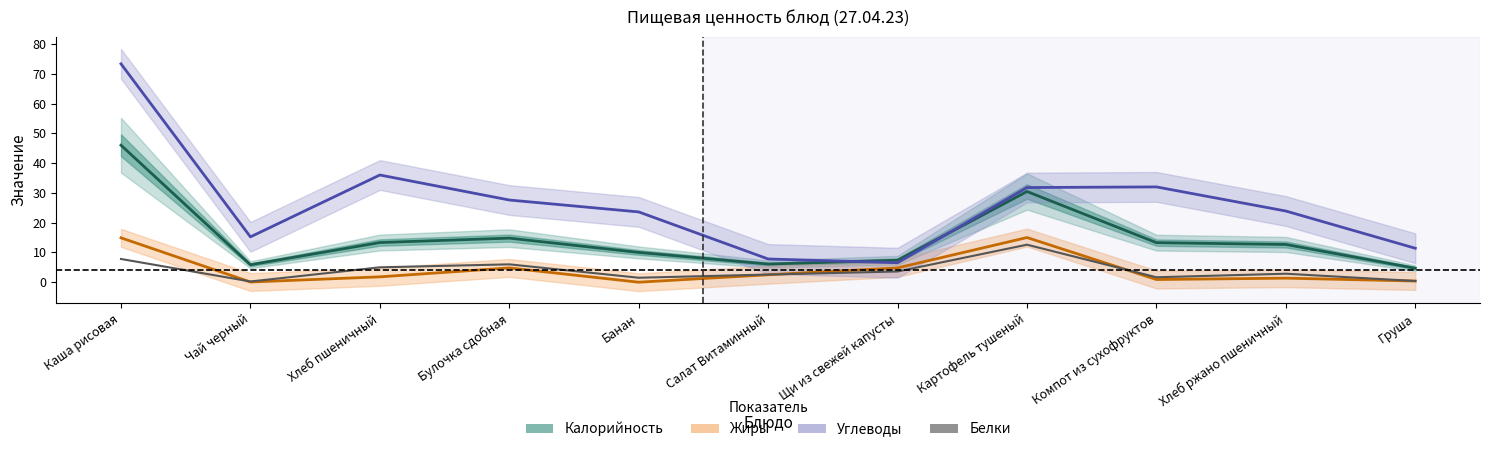

True or false: Жиры and Белки cross at least once.

True